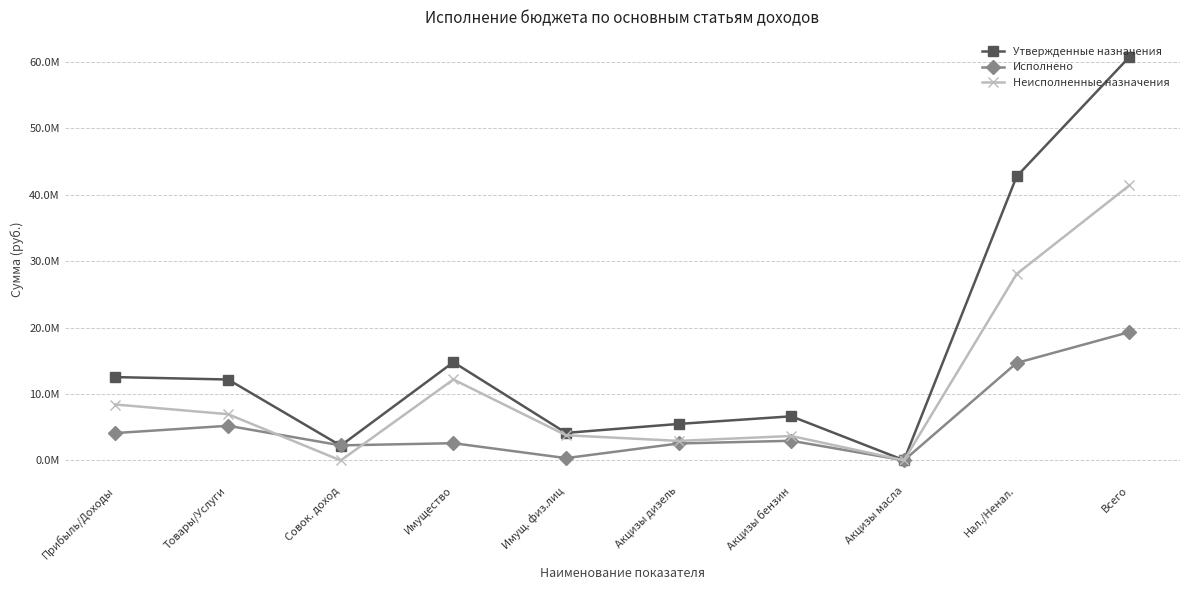

Reading left to right, transcribe all the data shown in this chart.

Утвержденные назначения: 12550000.0	12187000.0	2232000.0	14790000.0	4150000.0	5500000.0	6648000.0	39000.0	42751500.0	60724000.0
Исполнено: 4126303.8	5222180.1	2271473.2	2599175.1	355046.6	2556949.5	2963165.6	15826.8	14680384.7	19323510.0
Неисполненные назначения: 8423696.2	6964819.9	0.0	12190824.9	3794953.4	2943050.5	3684834.4	23173.2	28071115.3	41400490.0